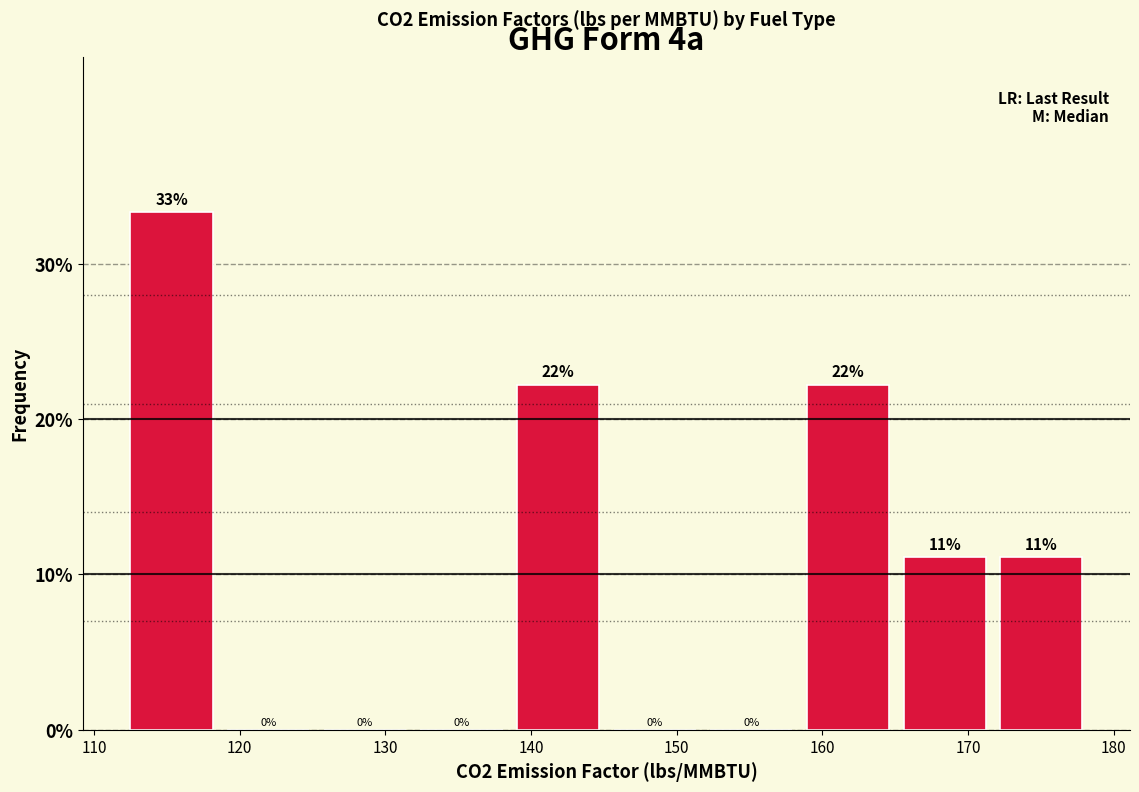

Over which range of the x-axis is the bar tallest?

112 to 119